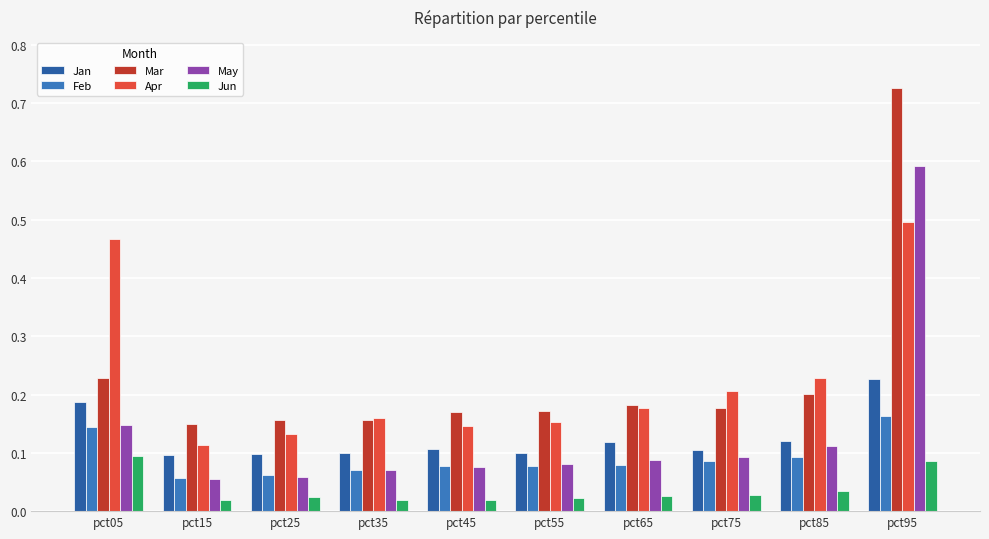

What is the sum of all Apr values?

2.3